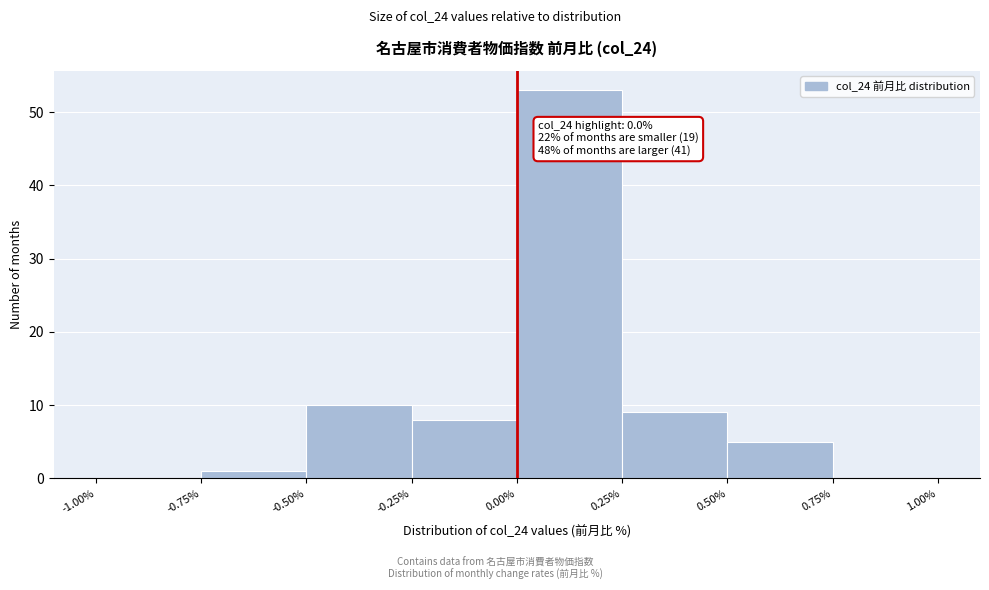

Which range on the x-axis has the tallest bar?

0.00% to 0.25%